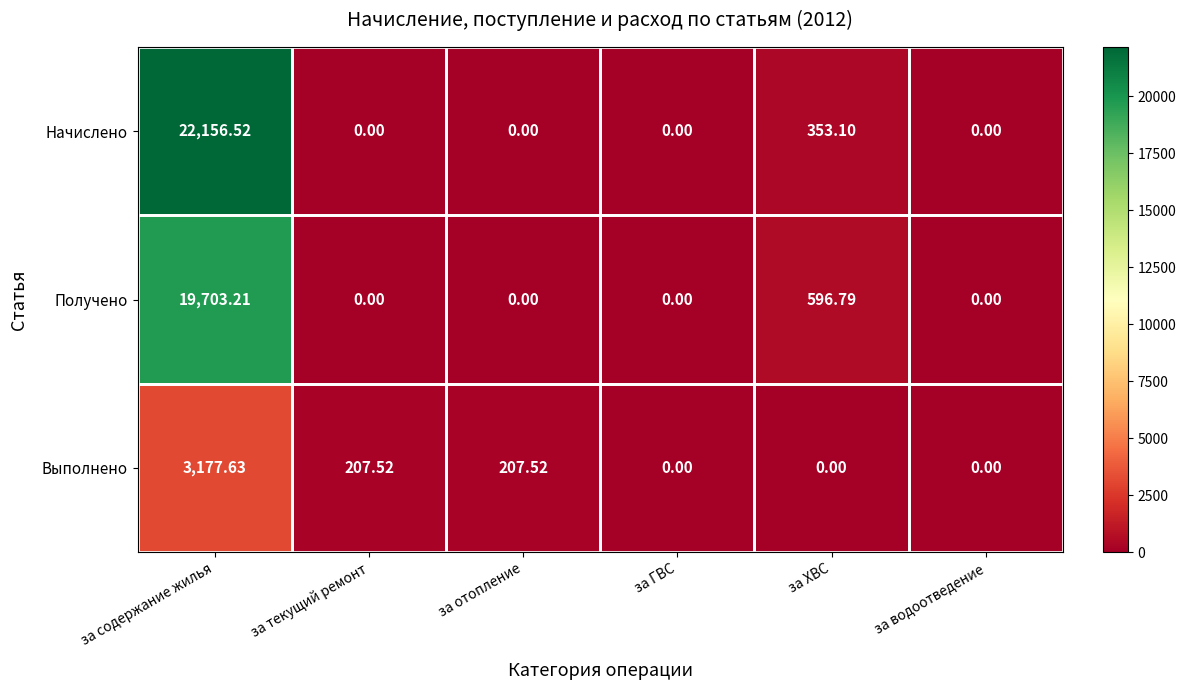

How many values in Получено are above zero?

2